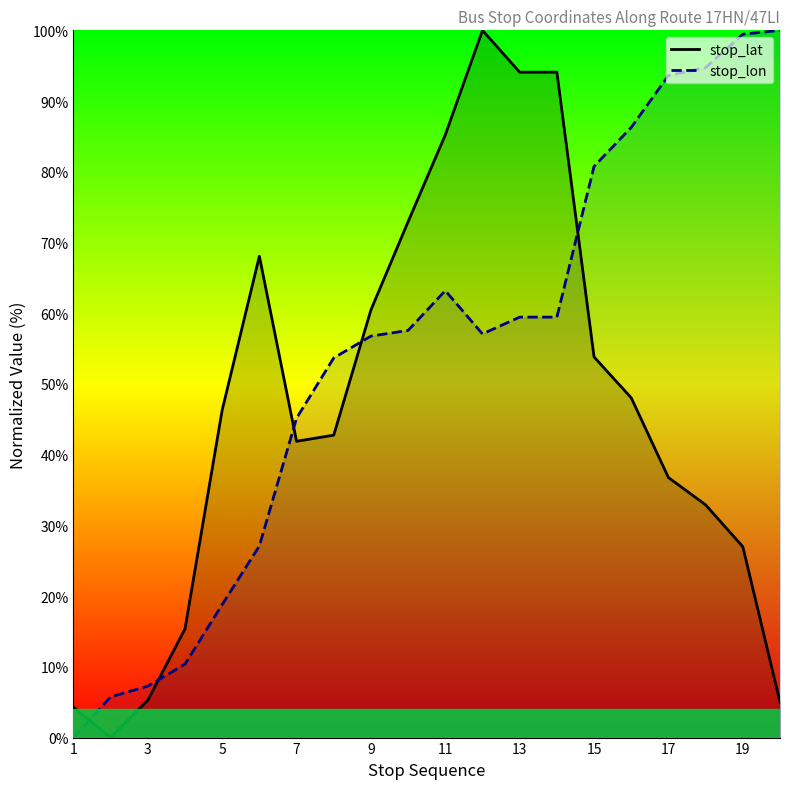

The value of stop_lon at 5 is 11.8. True or false?

False